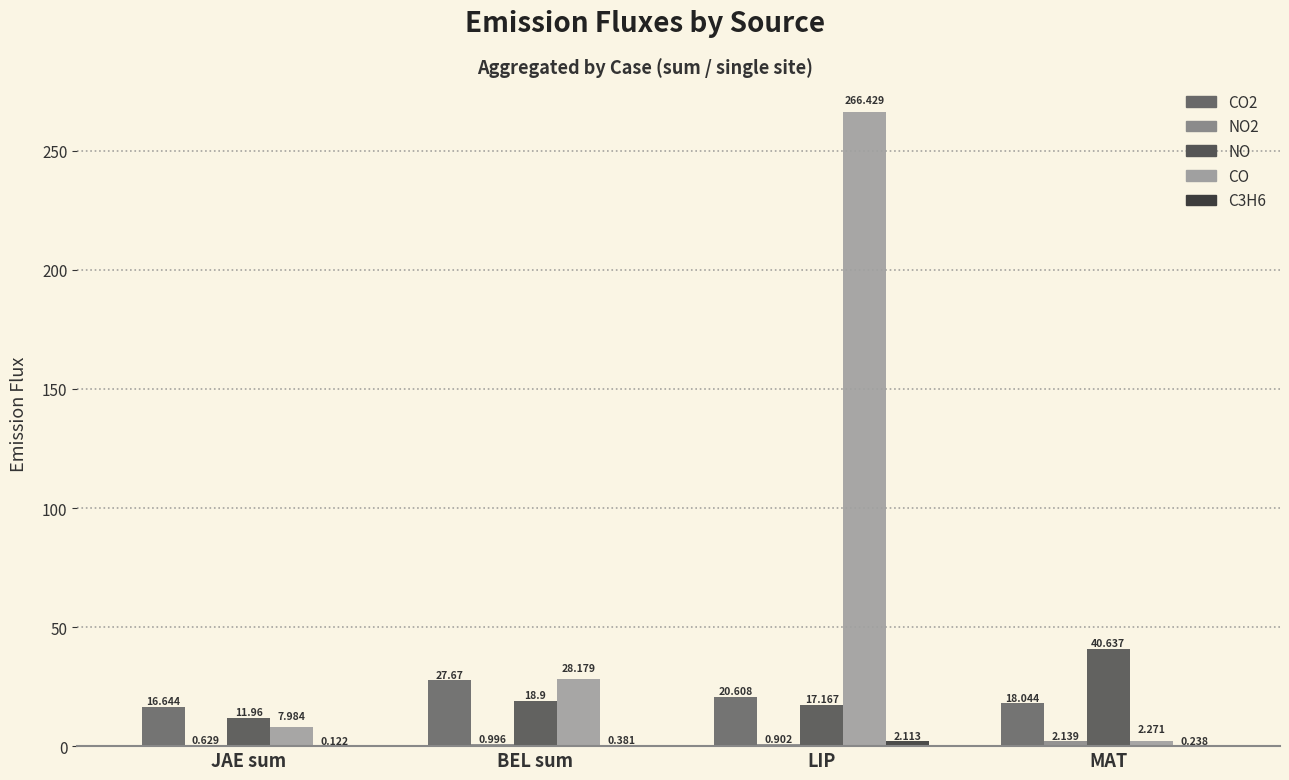

Which series has the largest total across all categories?

CO